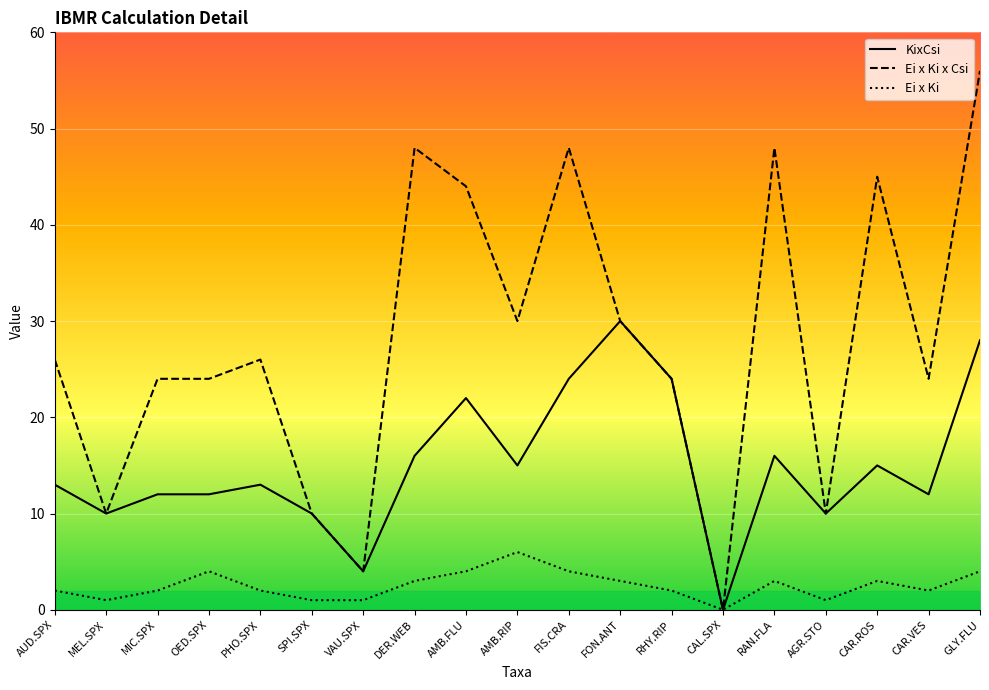

At which category is the sum across all series the highest?

GLY.FLU